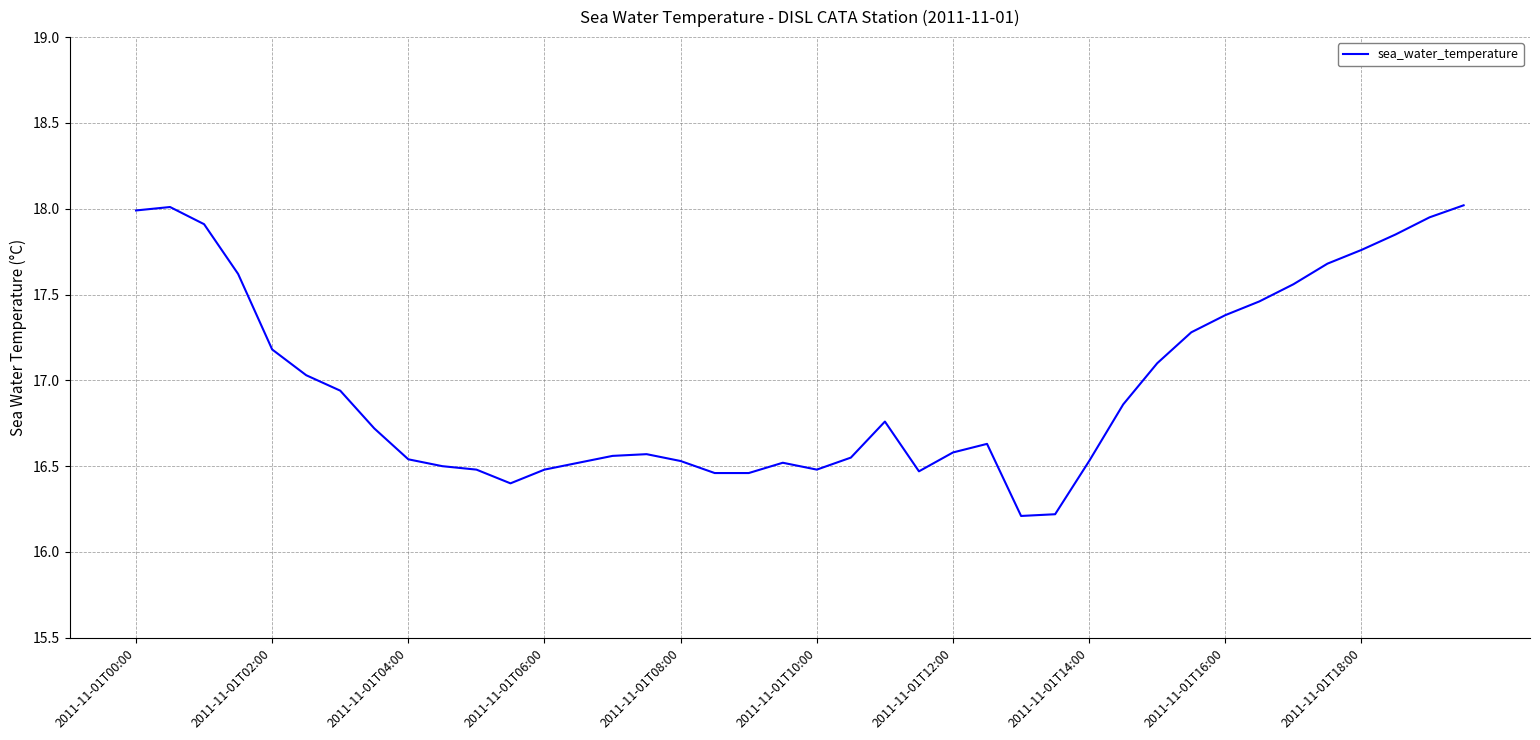

What is the smallest value displayed?

16.2